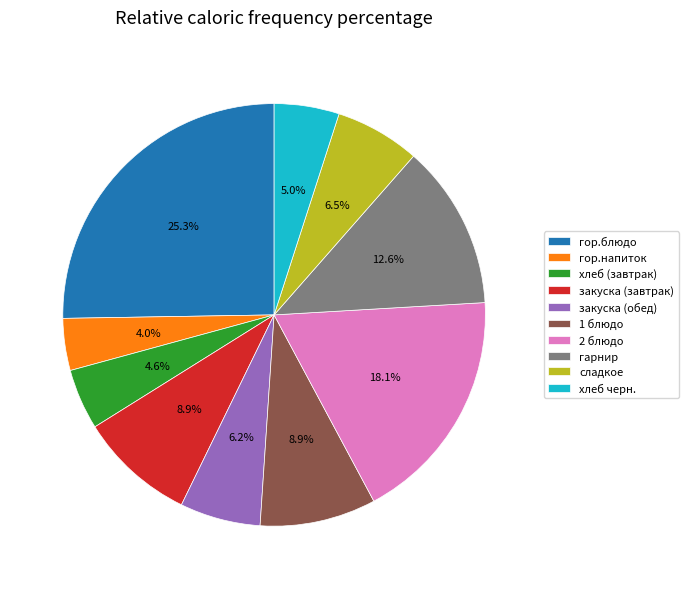

Which slice is the largest?

гор.блюдо